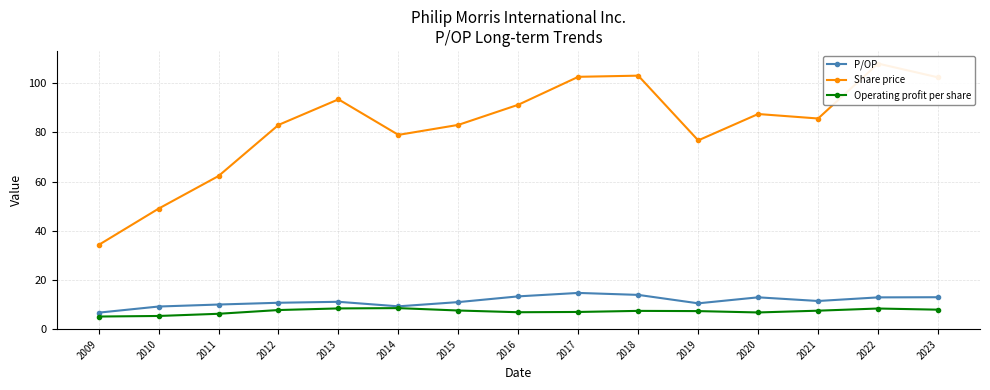

The value of Share price at 2011 is 41.5. True or false?

False